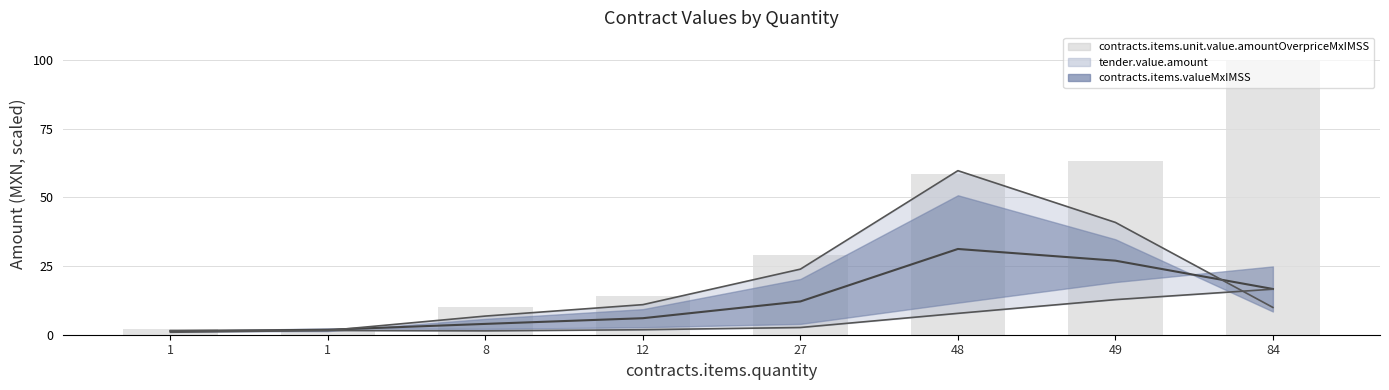

What is the change in value from 1 to 8?

+8.0